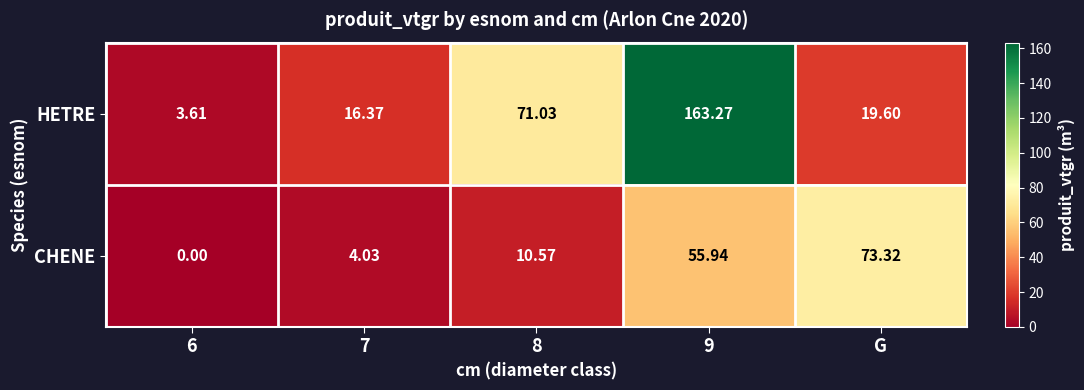

Between 6 and 8, which series saw the biggest shift?

HETRE